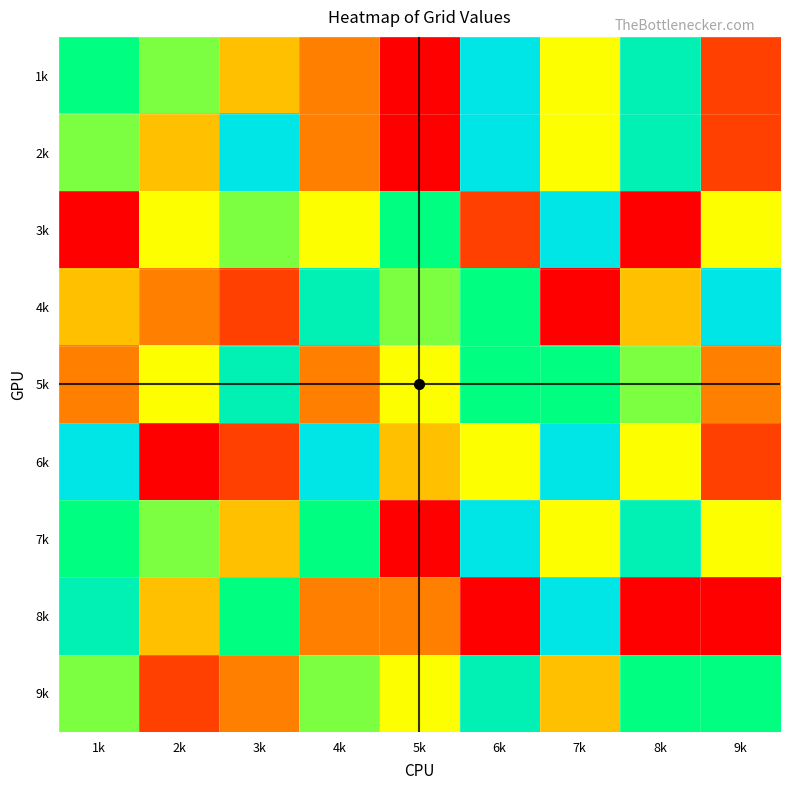

Reading left to right, what are all the values shown in this chart?

1k: 1k=7	2k=6	3k=4	4k=3	5k=1	6k=9	7k=5	8k=8	9k=2
2k: 1k=6	2k=4	3k=9	4k=3	5k=1	6k=9	7k=5	8k=8	9k=2
3k: 1k=1	2k=5	3k=6	4k=5	5k=7	6k=2	7k=9	8k=1	9k=5
4k: 1k=4	2k=3	3k=2	4k=8	5k=6	6k=7	7k=1	8k=4	9k=9
5k: 1k=3	2k=5	3k=8	4k=3	5k=5	6k=7	7k=7	8k=6	9k=3
6k: 1k=9	2k=1	3k=2	4k=9	5k=4	6k=5	7k=9	8k=5	9k=2
7k: 1k=7	2k=6	3k=4	4k=7	5k=1	6k=9	7k=5	8k=8	9k=5
8k: 1k=8	2k=4	3k=7	4k=3	5k=3	6k=1	7k=9	8k=1	9k=1
9k: 1k=6	2k=2	3k=3	4k=6	5k=5	6k=8	7k=4	8k=7	9k=7